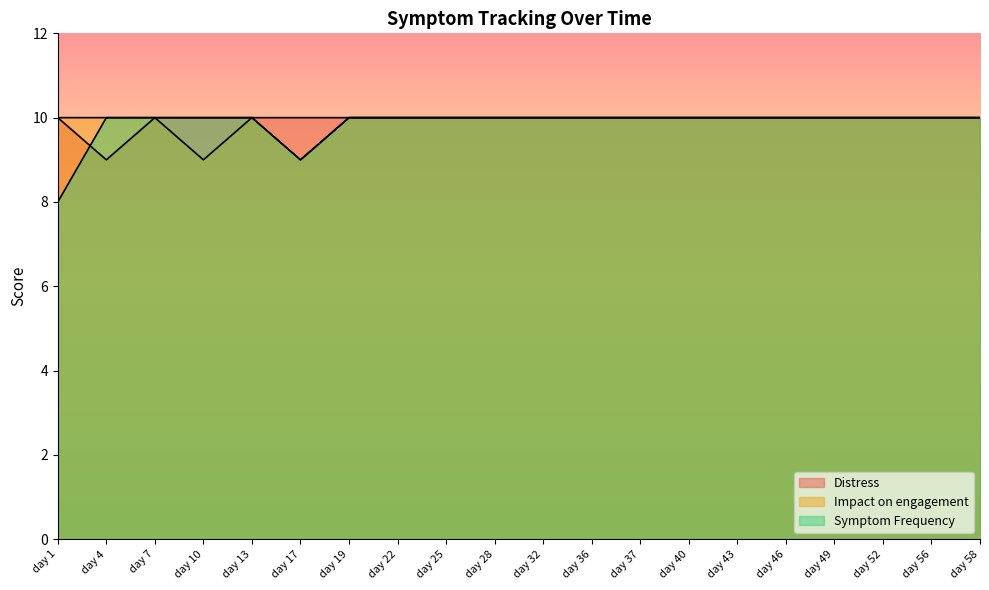

Reading left to right, extract all data points from this chart.

Distress: 10	9	10	10	10	10	10	10	10	10	10	10	10	10	10	10	10	10	10	10
Impact on engagement: 10	10	10	9	10	9	10	10	10	10	10	10	10	10	10	10	10	10	10	10
Symptom Frequency: 8	10	10	10	10	9	10	10	10	10	10	10	10	10	10	10	10	10	10	10